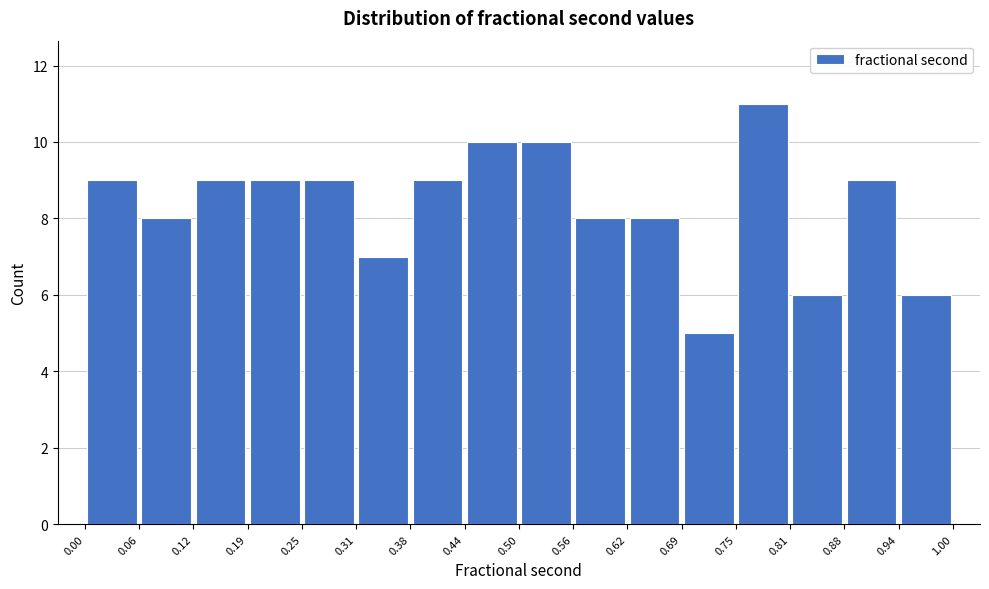

Reading left to right, transcribe this chart: for each bar, give the range it covers on the x-axis and its height. The values are not printed on the chart, so give them approximately, as read against the axis.

0.00 to 0.06: 9
0.06 to 0.12: 8
0.12 to 0.19: 9
0.19 to 0.25: 9
0.25 to 0.31: 9
0.31 to 0.38: 7
0.38 to 0.44: 9
0.44 to 0.50: 10
0.50 to 0.56: 10
0.56 to 0.62: 8
0.62 to 0.69: 8
0.69 to 0.75: 5
0.75 to 0.81: 11
0.81 to 0.88: 6
0.88 to 0.94: 9
0.94 to 1.00: 6